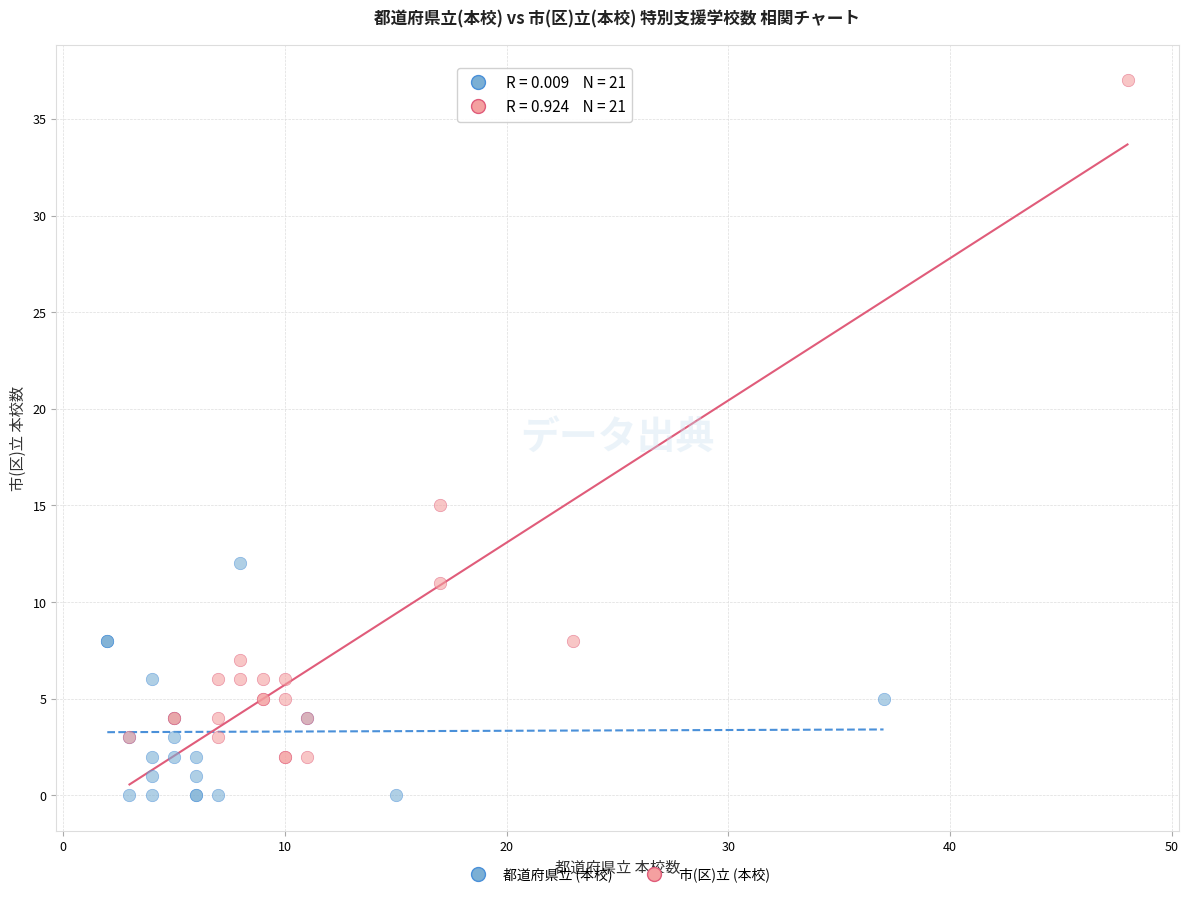

Which series contains the highest Y value?

市(区)立 (本校)